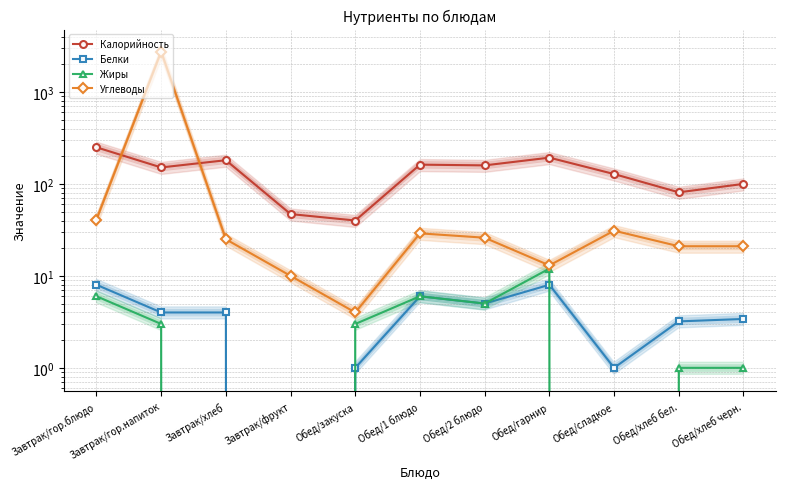

At which label is Жиры closest to 6?

Завтрак/гор.блюдо